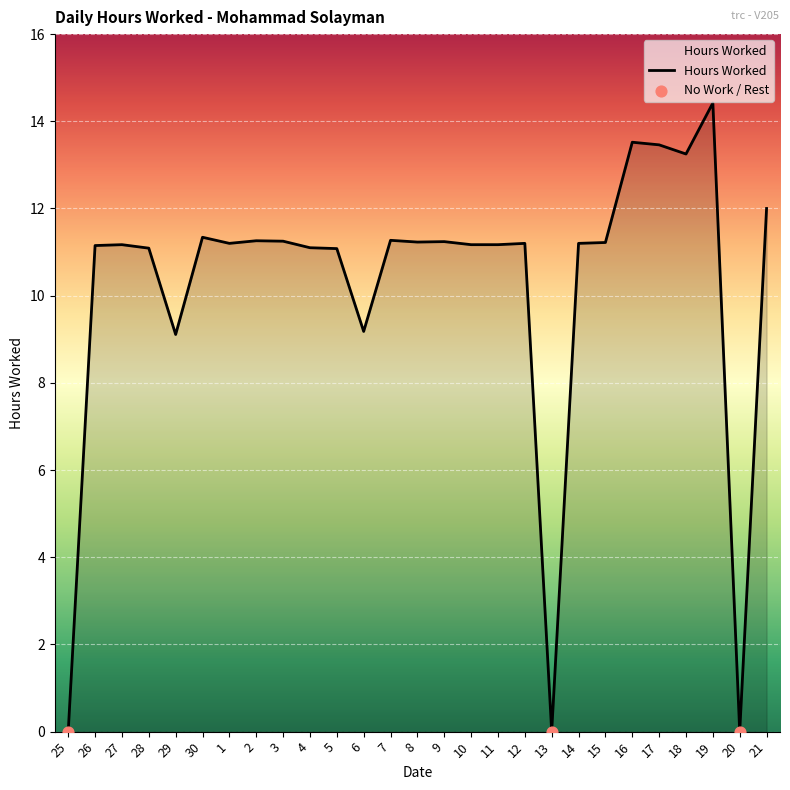

Approximately how many times larger is the value at 3 compared to 18?

0.8